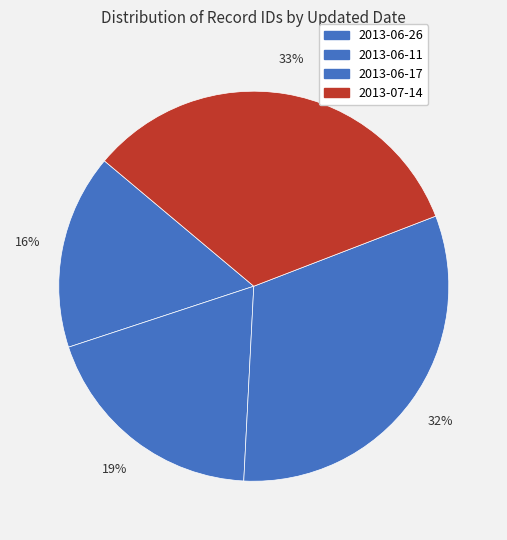

Between 2013-06-26 and 2013-07-14, which is larger?

2013-07-14